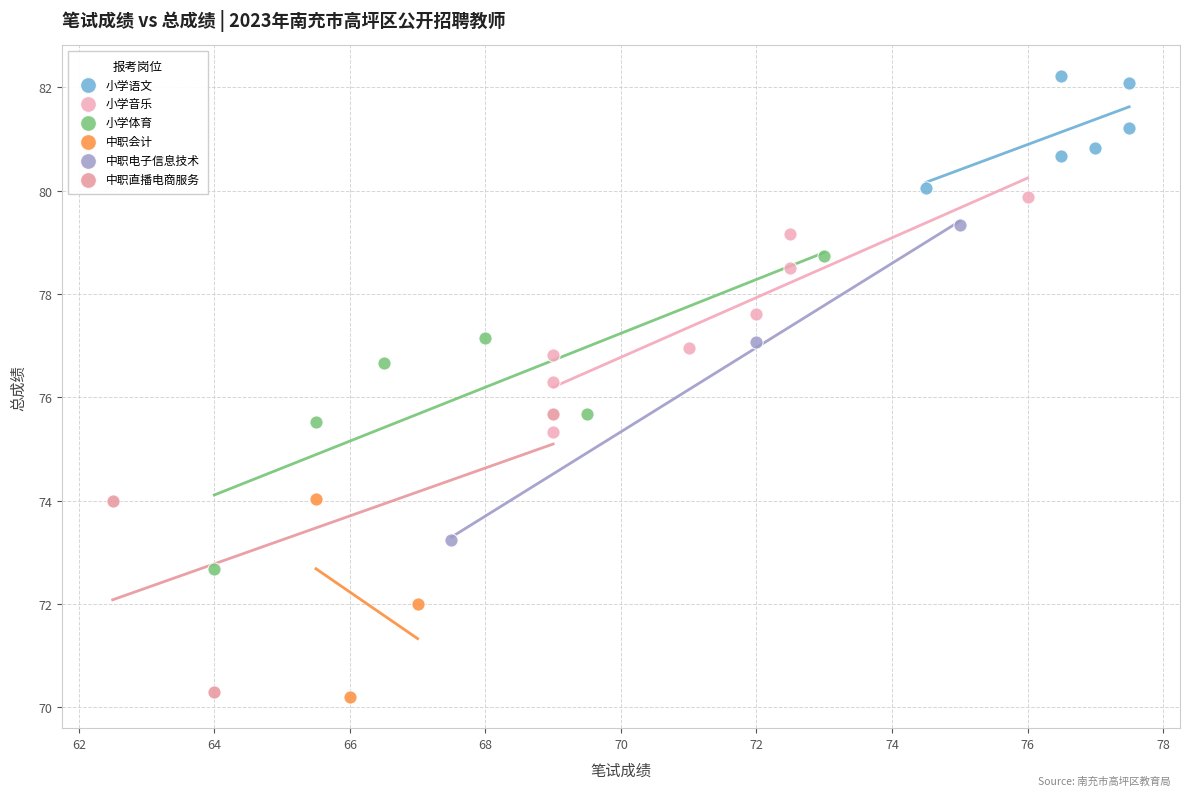

Which series contains the highest Y value?

小学语文